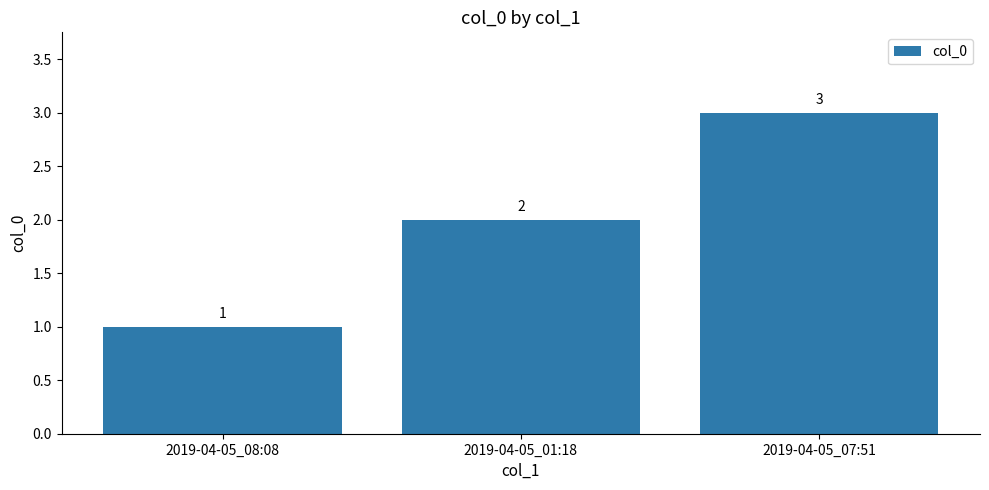

The value at 2019-04-05_08:08 is 2. True or false?

False